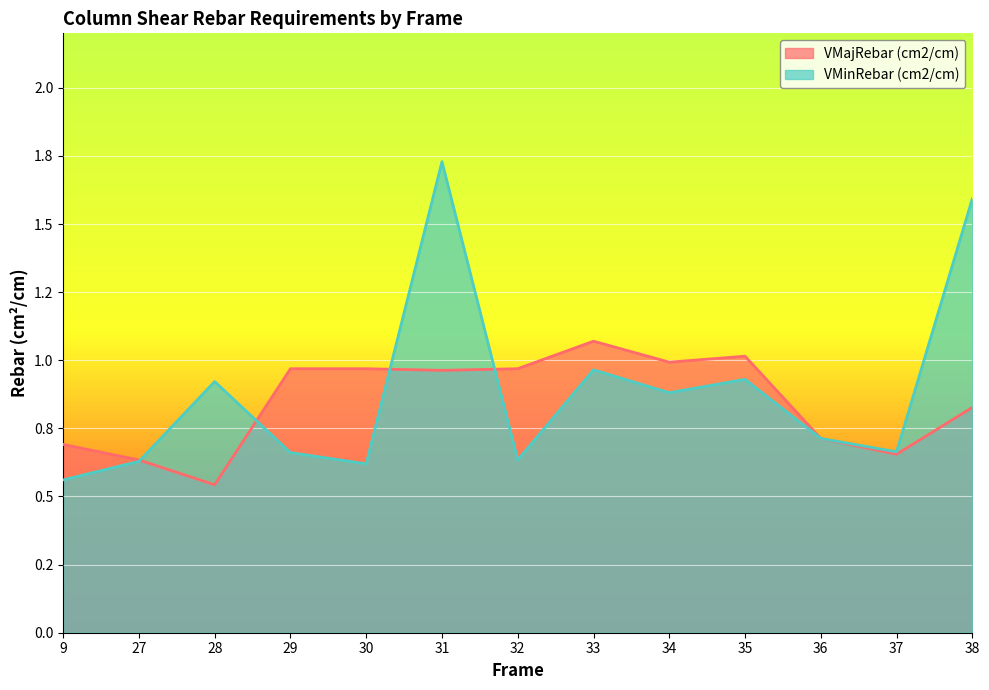

What are all the series names shown in the legend?

VMajRebar (cm2/cm), VMinRebar (cm2/cm)